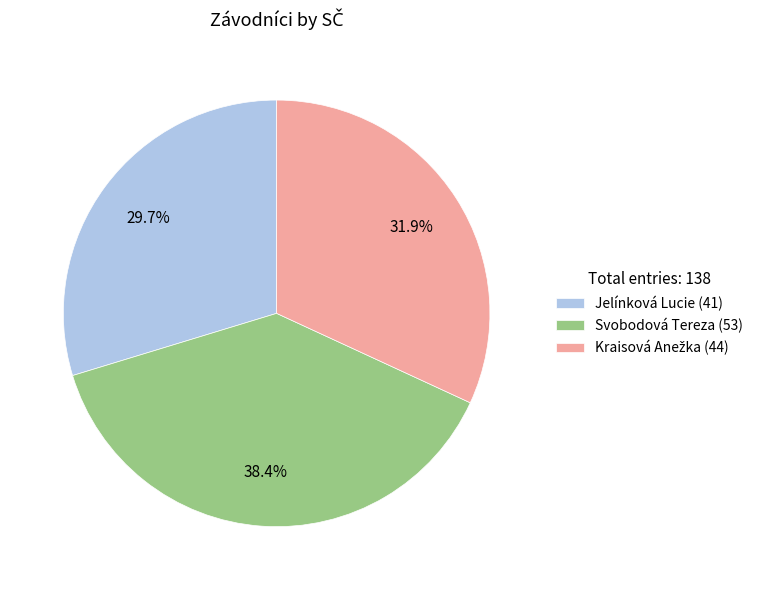

What percentage is the Svobodová Tereza slice, to the nearest percent?

38%